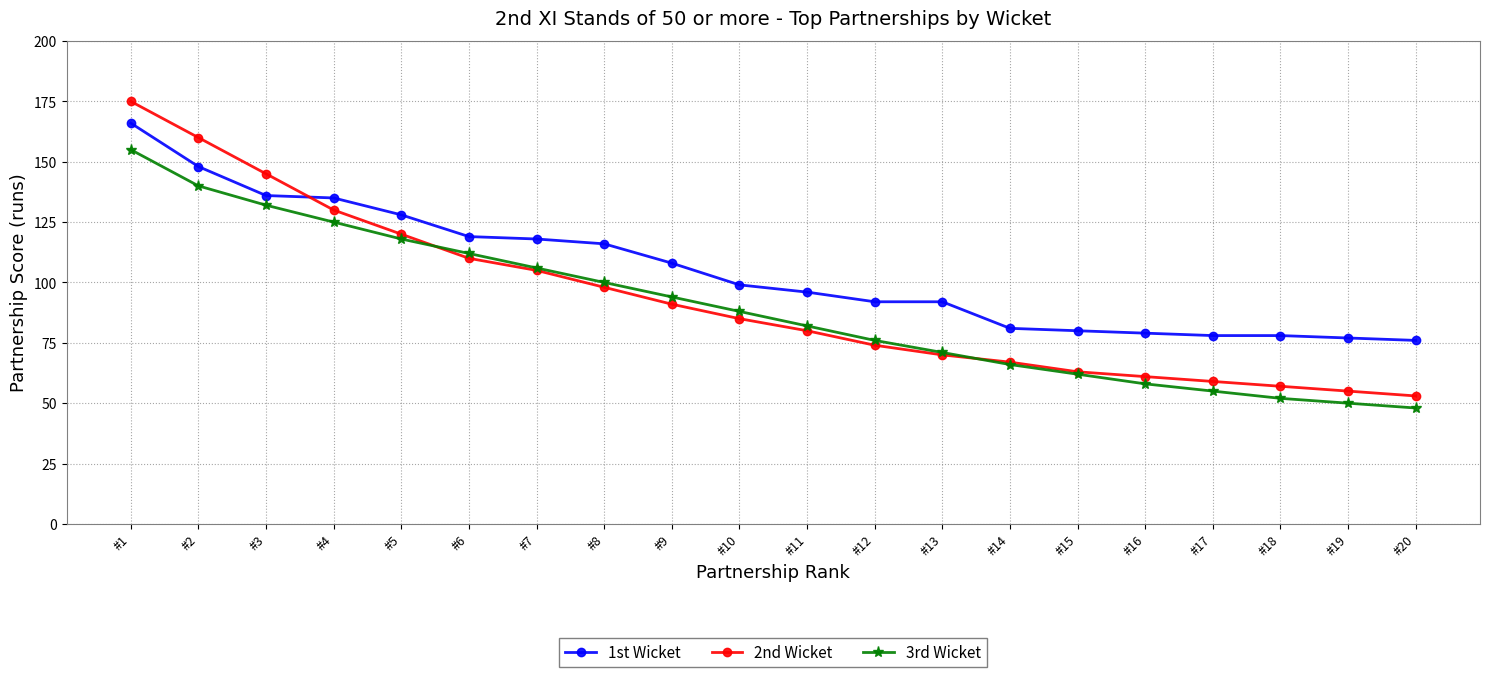

At #20, list the series in order from smallest to largest.

3rd Wicket, 2nd Wicket, 1st Wicket